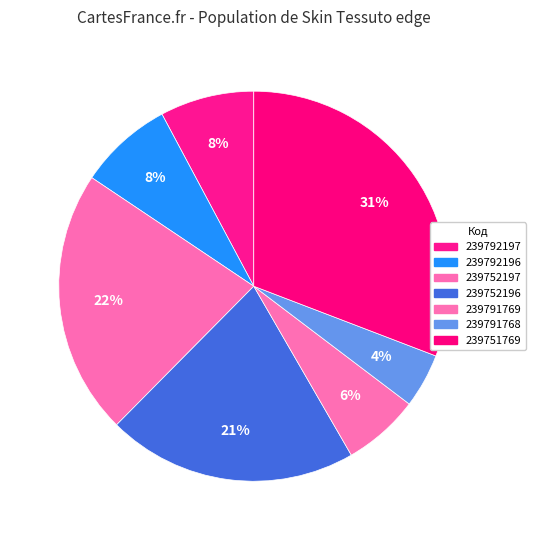

Which slice is the smallest?

239791768